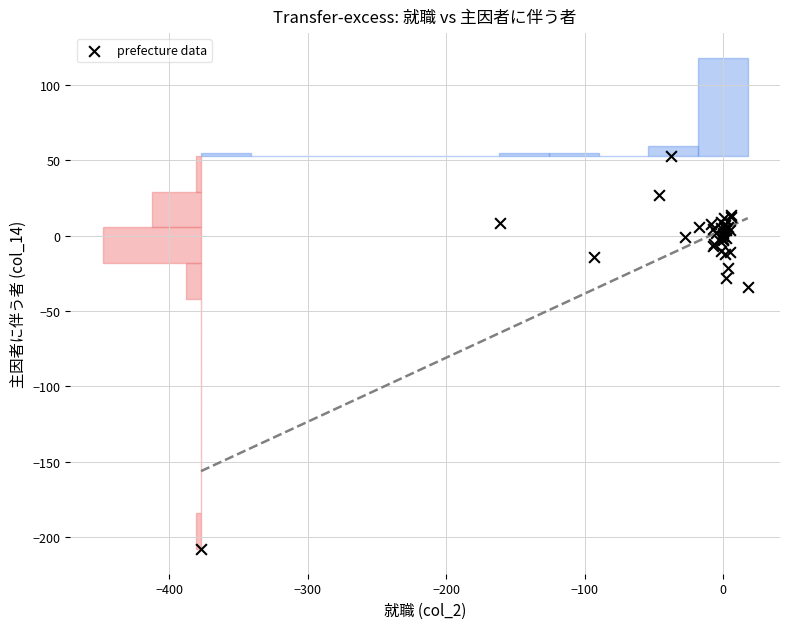

What Y value in the scatter plot is closest to -77?

-34.2